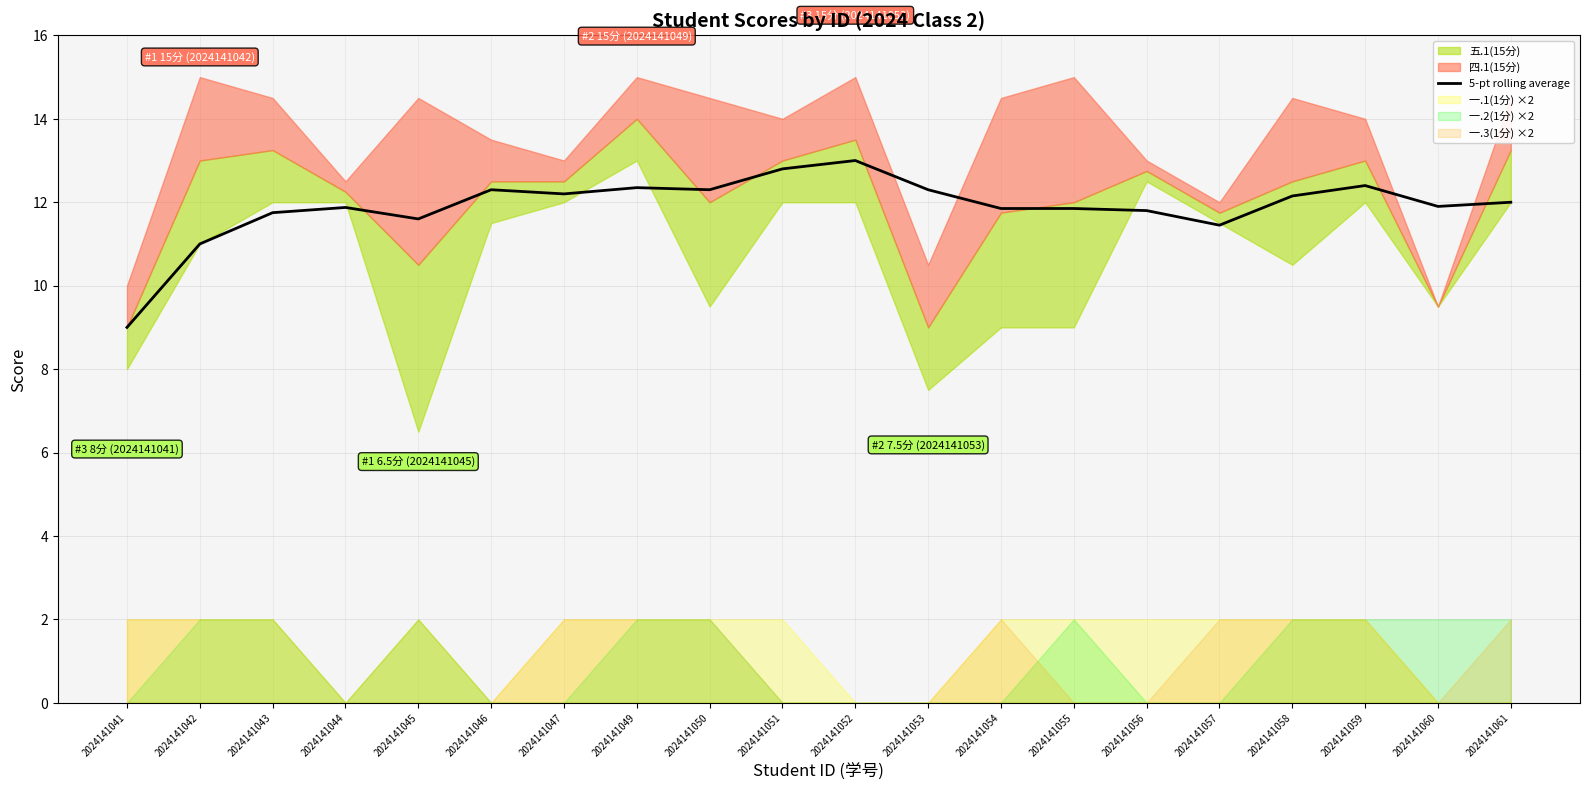

The value at 2024141044 is 20.6. True or false?

False